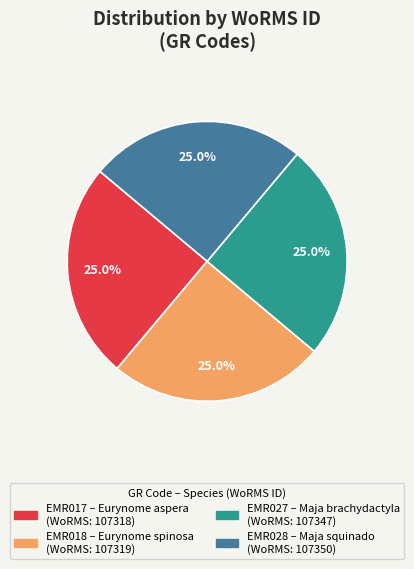

To the nearest percent, what is the average slice percentage?

25%